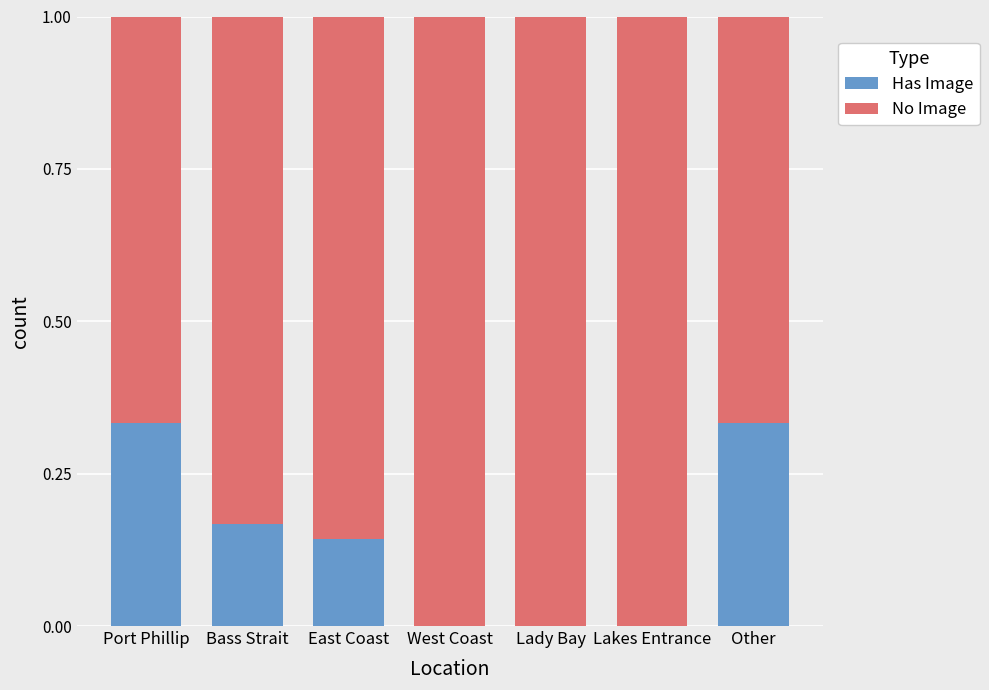

What are all the series names shown in the legend?

Has Image, No Image